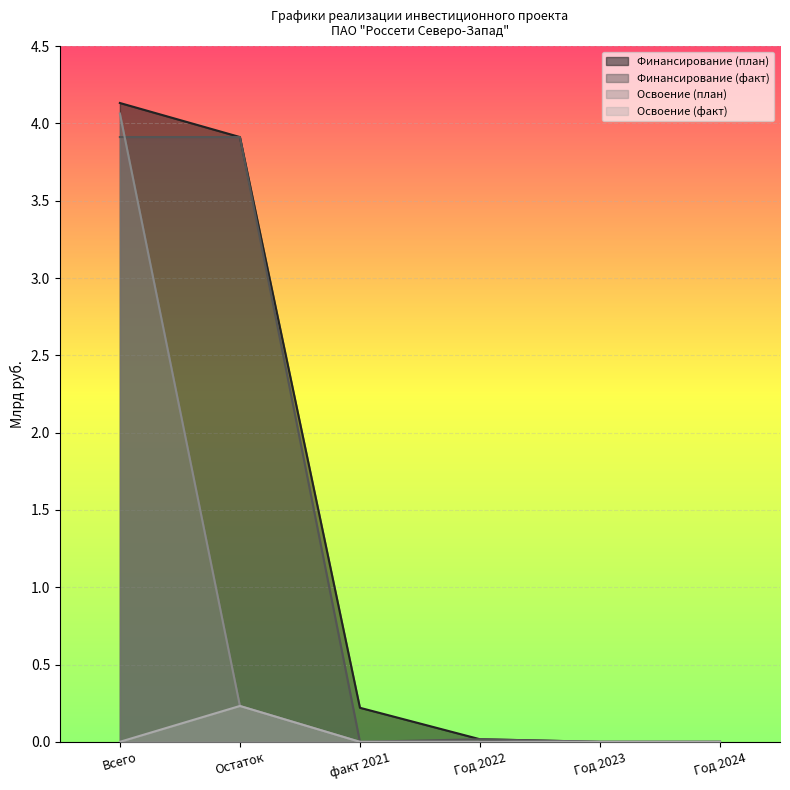

Reading left to right, extract all data points from this chart.

Финансирование (план): Всего=4.1	Остаток=3.9	факт 2021=0.2	Год 2022=0.0	Год 2023=0.0	Год 2024=0.0
Финансирование (факт): Всего=3.9	Остаток=3.9	факт 2021=0.0	Год 2022=0.0	Год 2023=0.0	Год 2024=0.0
Освоение (план): Всего=4.1	Остаток=0.2	факт 2021=0.0	Год 2022=0.0	Год 2023=0.0	Год 2024=0.0
Освоение (факт): Всего=0.0	Остаток=0.2	факт 2021=0.0	Год 2022=0.0	Год 2023=0.0	Год 2024=0.0